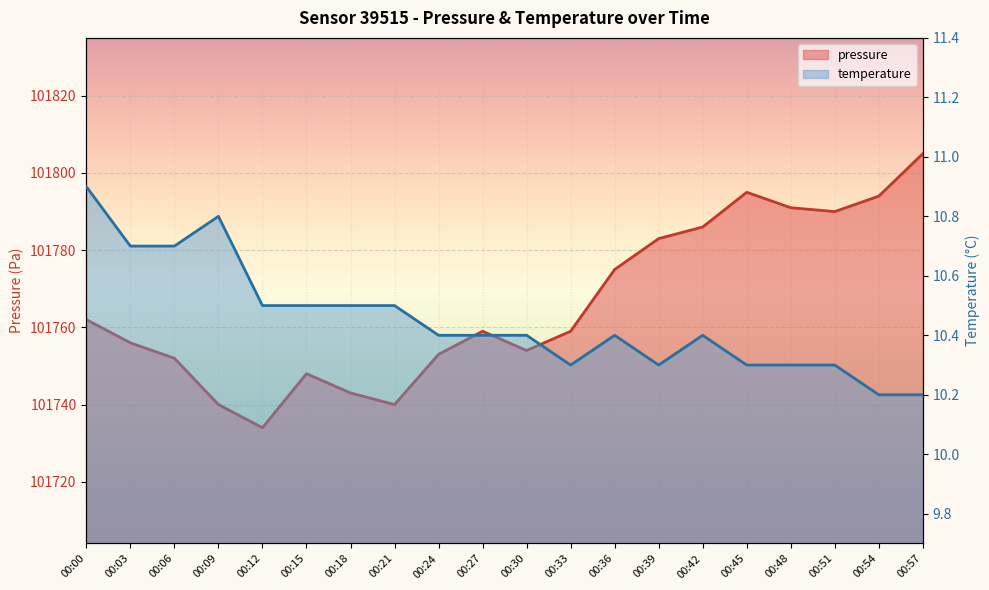

Is it true that pressure equals 101740.0 at 00:21?

True